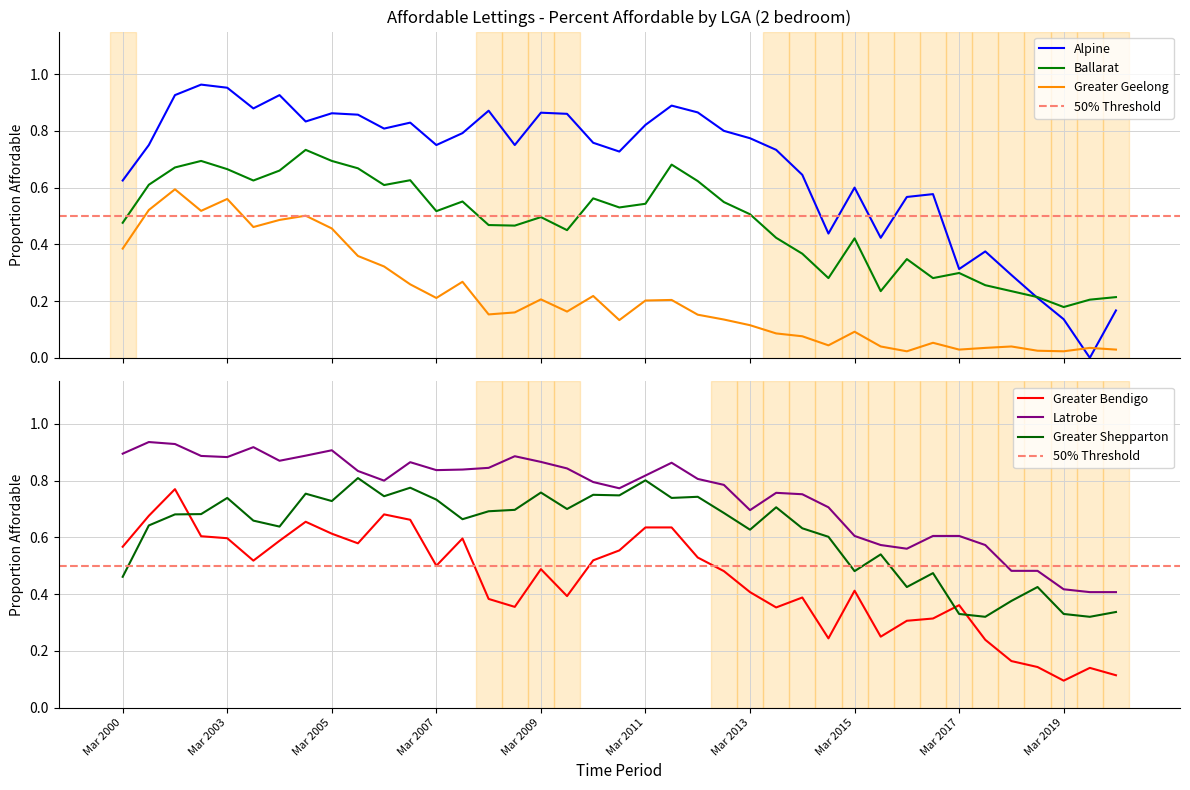

Which series ends up on top after the final intersection of Ballarat and Greater Bendigo?

Ballarat